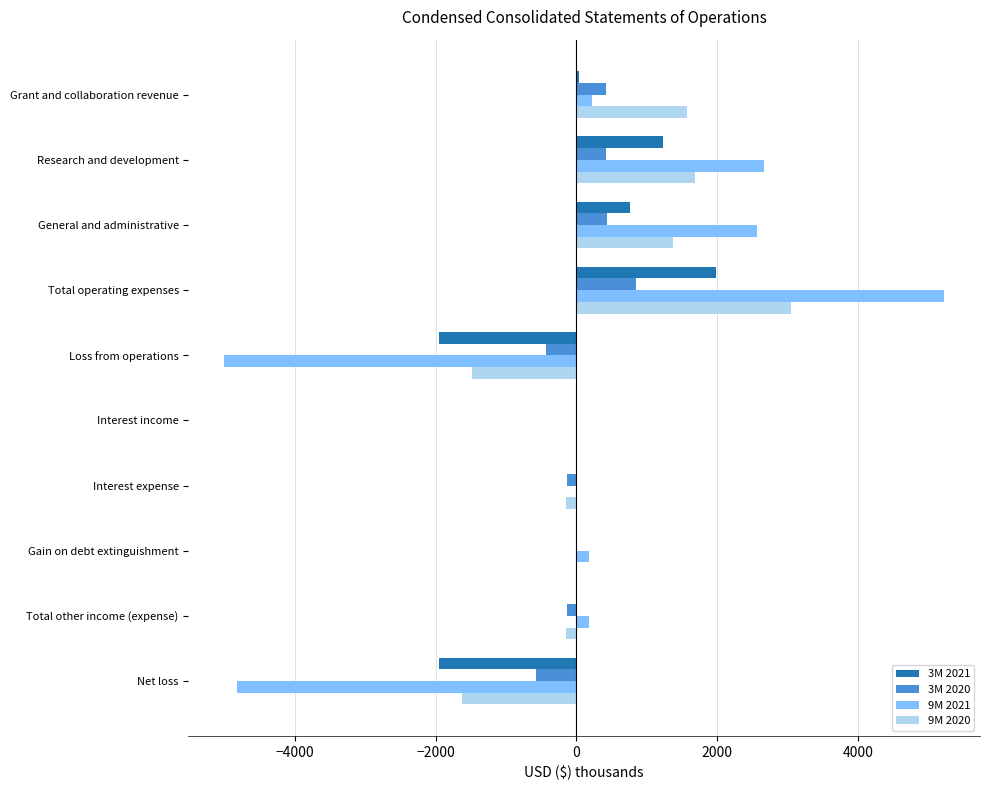

At which category does the chart reach its peak across all series?

Total operating expenses